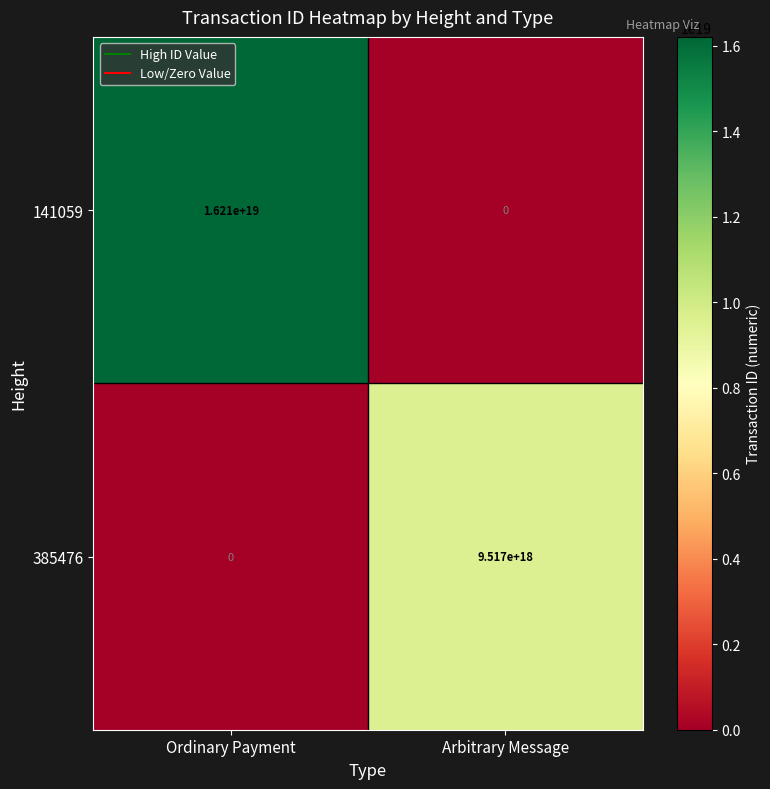

Rank the series by their maximum value, from lowest to highest.

385476, 141059